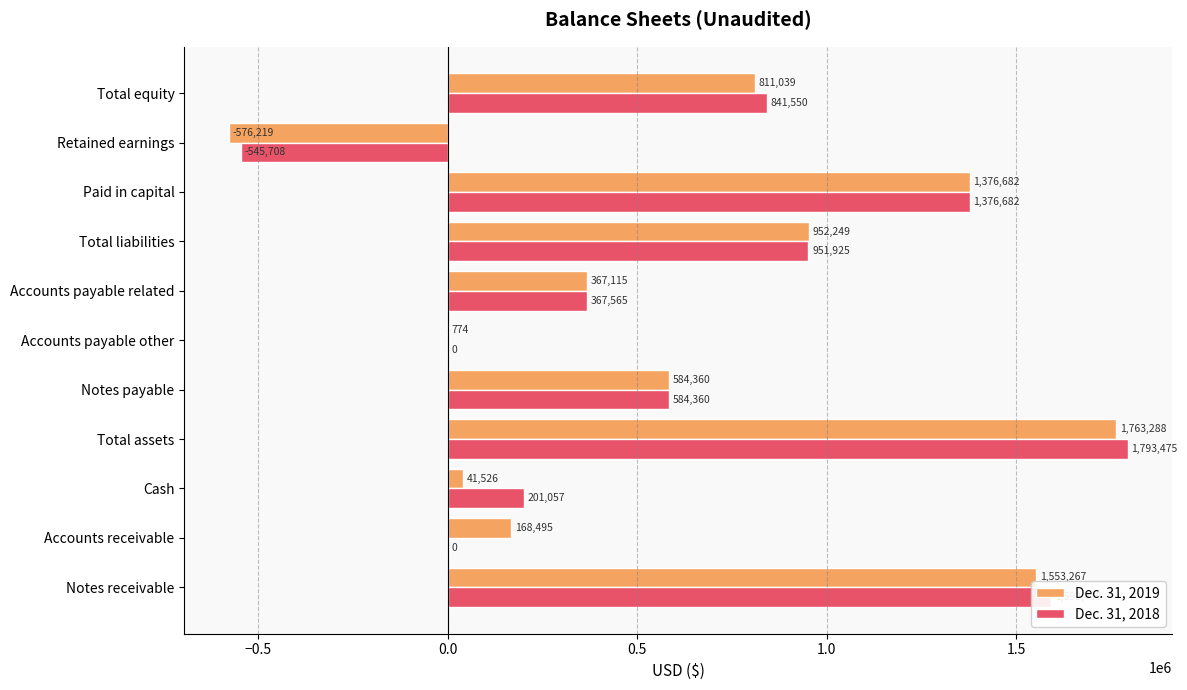

At which category is the sum across all series the highest?

Total assets